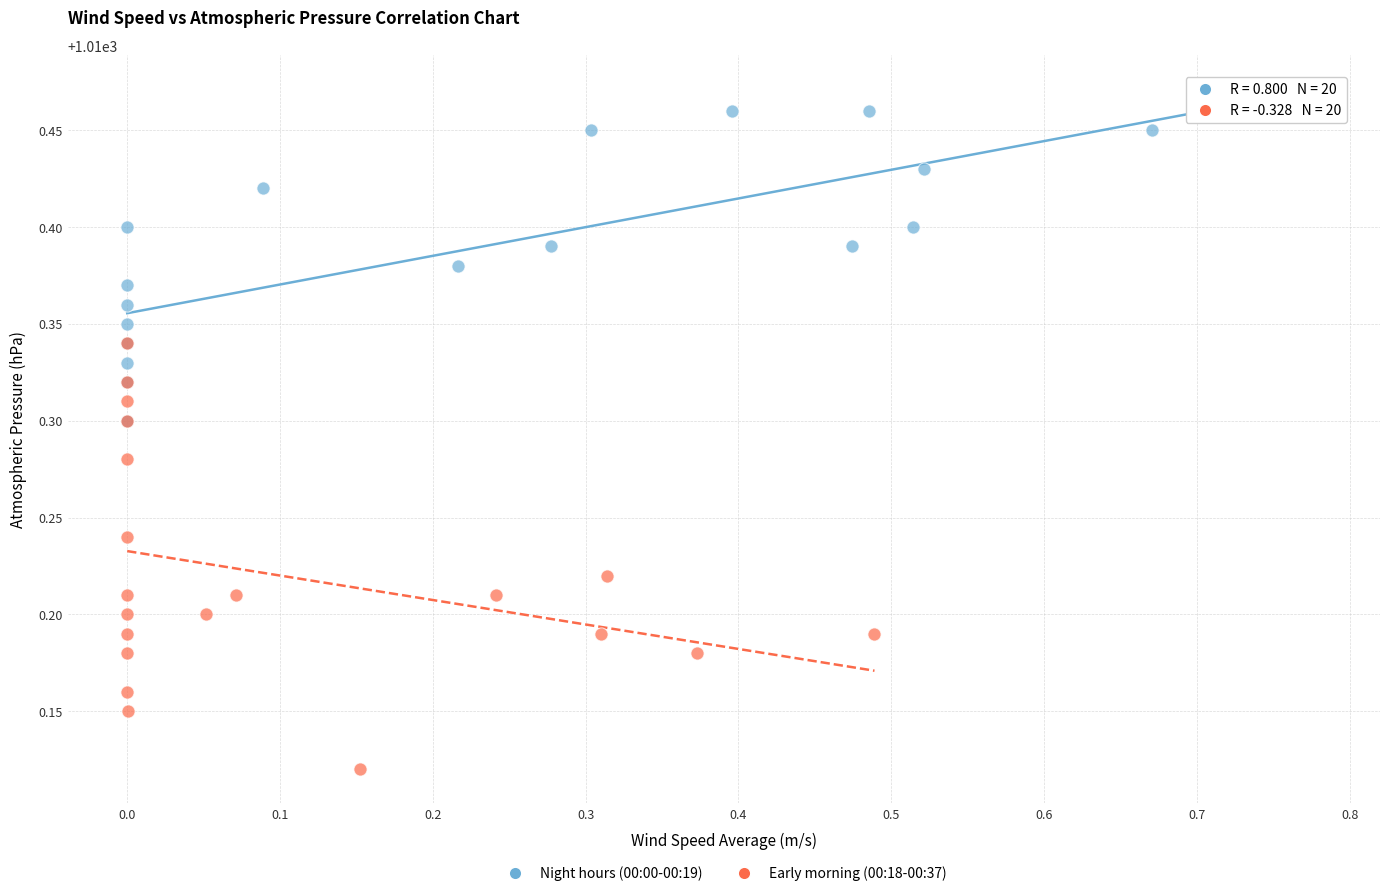

What are all the series names shown in the legend?

Night hours (00:00-00:19), Early morning (00:18-00:37)